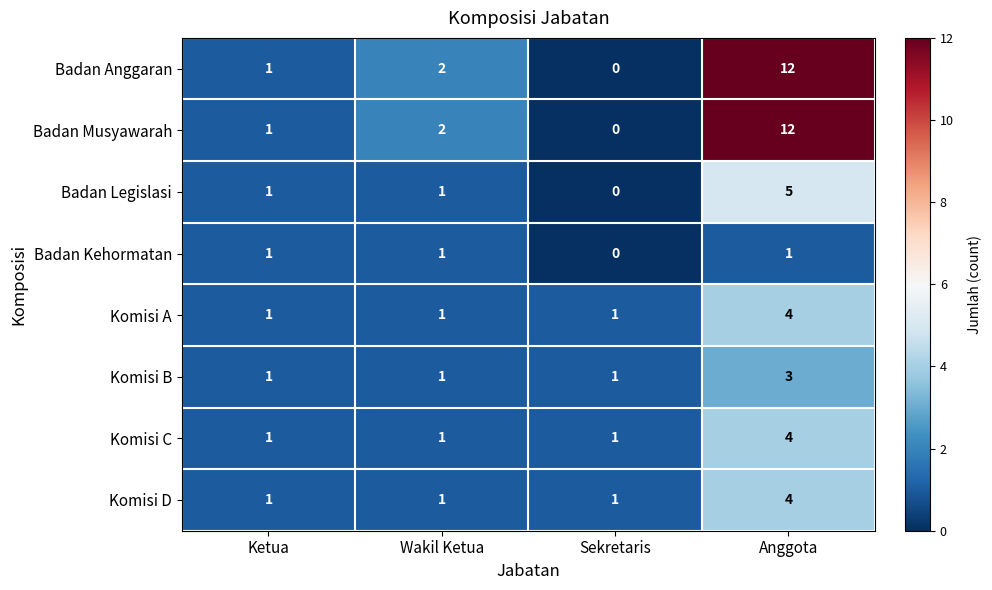

The value of Badan Musyawarah at Anggota is 12. True or false?

True